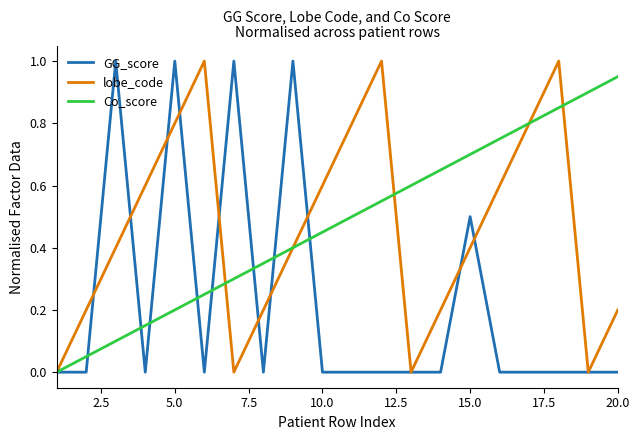

How many positive values does the Co_score series have?

19